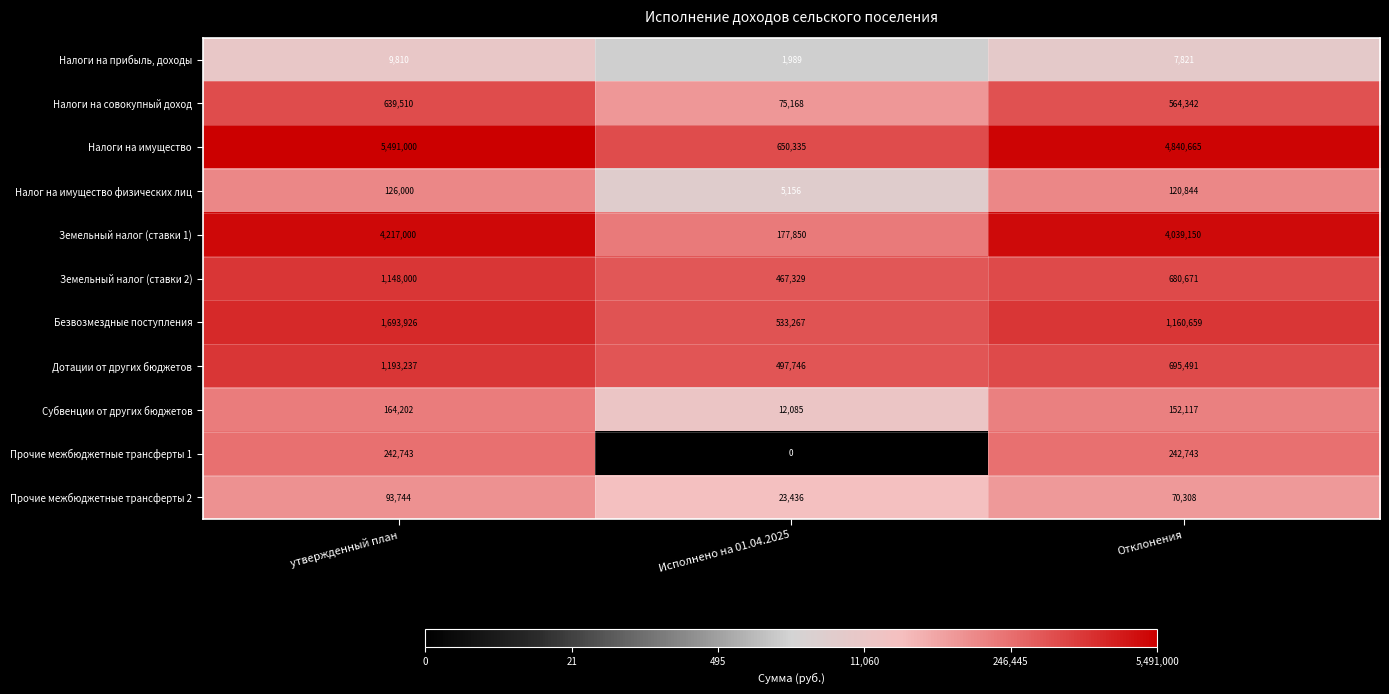

Read the Налог на имущество физических лиц value at Отклонения, to the nearest 100.

120800